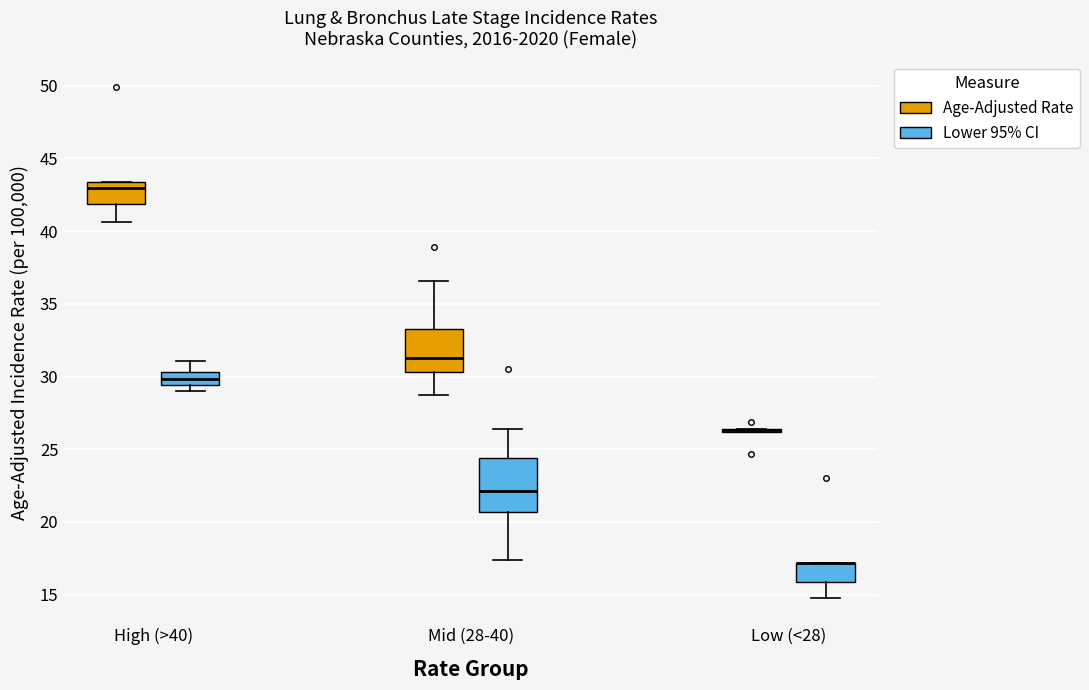

Reading left to right, transcribe this box plot: for each box, give where its median line is, the range the box spans, and where its two whiskers end, as read against the y-axis. The values are not printed on the chart, so give them approximately, as read against the axis.

High (>40) (Age-Adjusted Rate): median 43.0, box 42.0 to 43.5, whiskers 40.5 to 43.5
High (>40) (Lower 95% CI): median 30.0, box 29.5 to 30.5, whiskers 29.0 to 31.0
Mid (28-40) (Age-Adjusted Rate): median 31.5, box 30.5 to 33.5, whiskers 28.5 to 36.5
Mid (28-40) (Lower 95% CI): median 22.0, box 20.5 to 24.5, whiskers 17.5 to 26.5
Low (<28) (Age-Adjusted Rate): box collapsed to a line at 26.5, whiskers 26.0 to 26.5
Low (<28) (Lower 95% CI): median 17.0 (drawn on the box's upper edge), box 16.0 to 17.0, whiskers 15.0 to 17.0